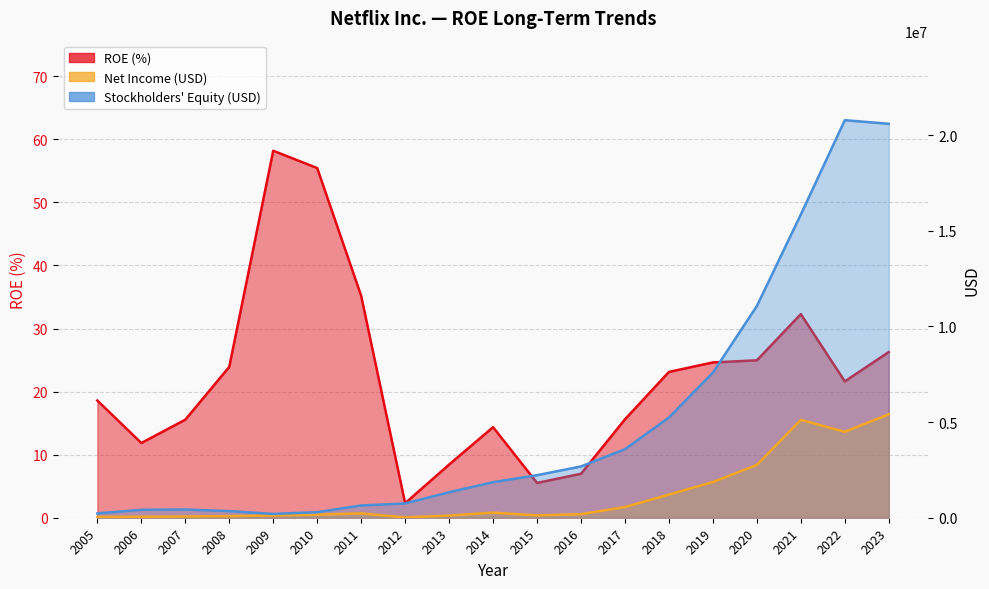

At which label does Stockholders Equity (M) reach its peak?

2022